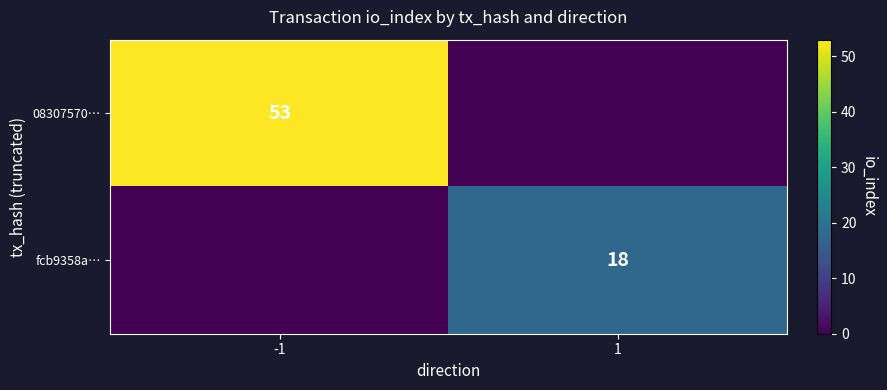

Is it true that fcb9358a… equals 18 at 1?

True